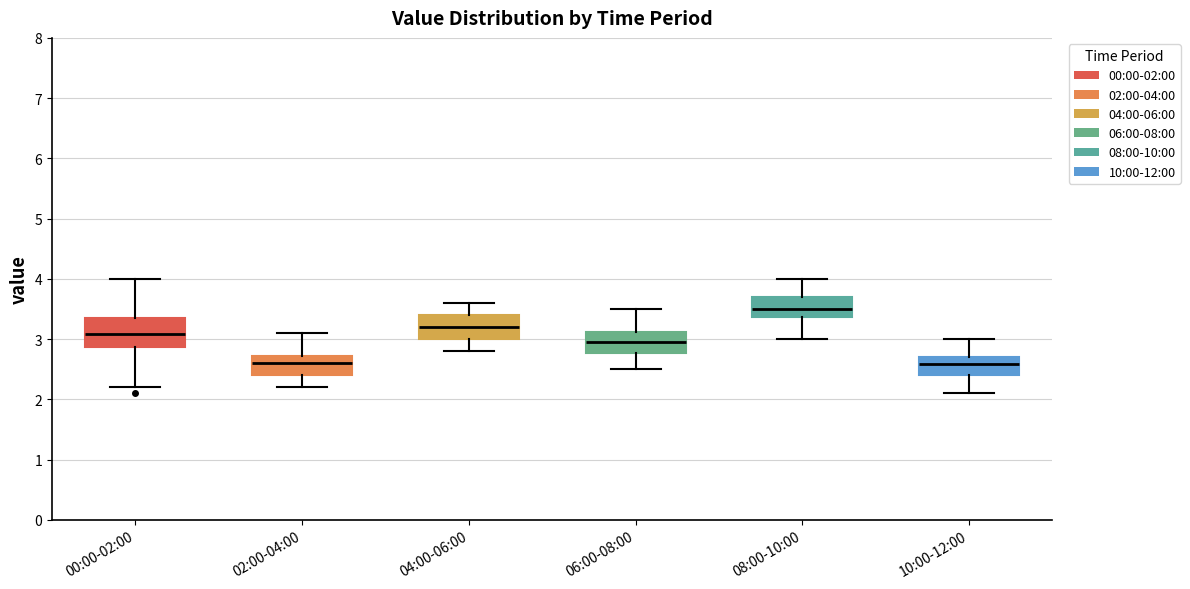

Reading left to right, transcribe this box plot: for each box, give where its median line is, the range the box spans, and where its two whiskers end, as read against the y-axis. The values are not printed on the chart, so give them approximately, as read against the axis.

00:00-02:00: median 3.1, box 2.9 to 3.3, whiskers 2.2 to 4.0
02:00-04:00: median 2.6, box 2.4 to 2.7, whiskers 2.2 to 3.1
04:00-06:00: median 3.2, box 3.0 to 3.4, whiskers 2.8 to 3.6
06:00-08:00: median 3.0, box 2.8 to 3.1, whiskers 2.5 to 3.5
08:00-10:00: median 3.5, box 3.4 to 3.7, whiskers 3.0 to 4.0
10:00-12:00: median 2.6, box 2.4 to 2.7, whiskers 2.1 to 3.0